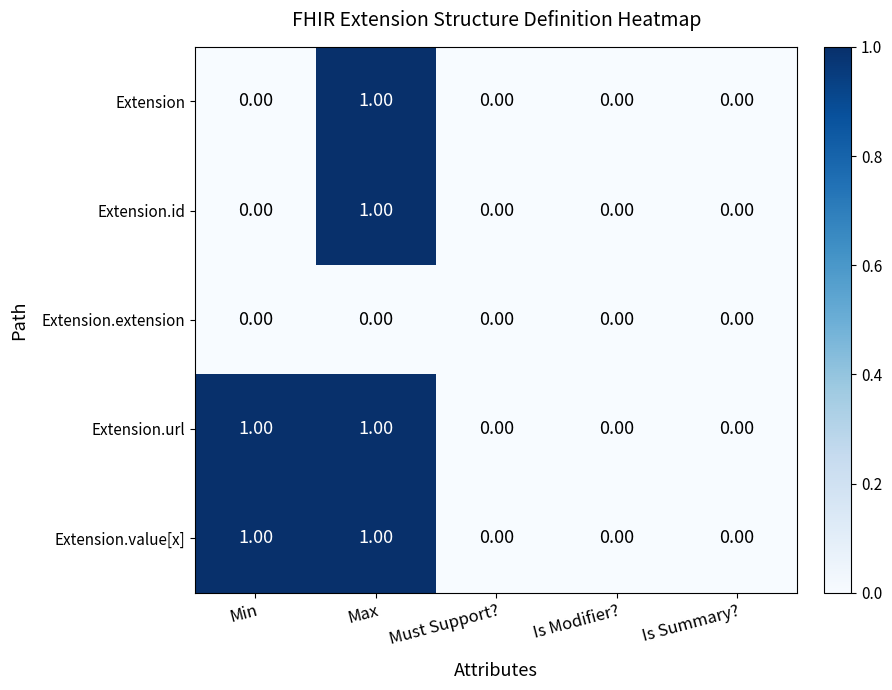

At which category is the sum across all series the highest?

Max